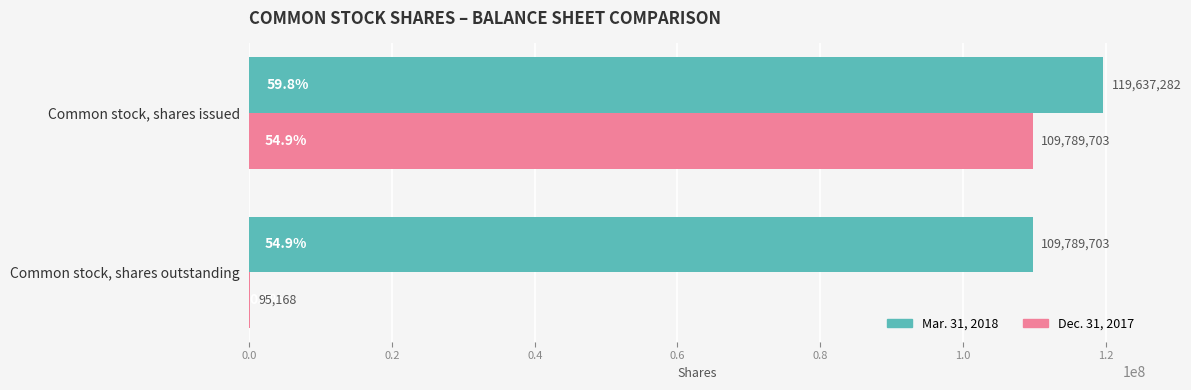

Count the number of data series in this chart.

2